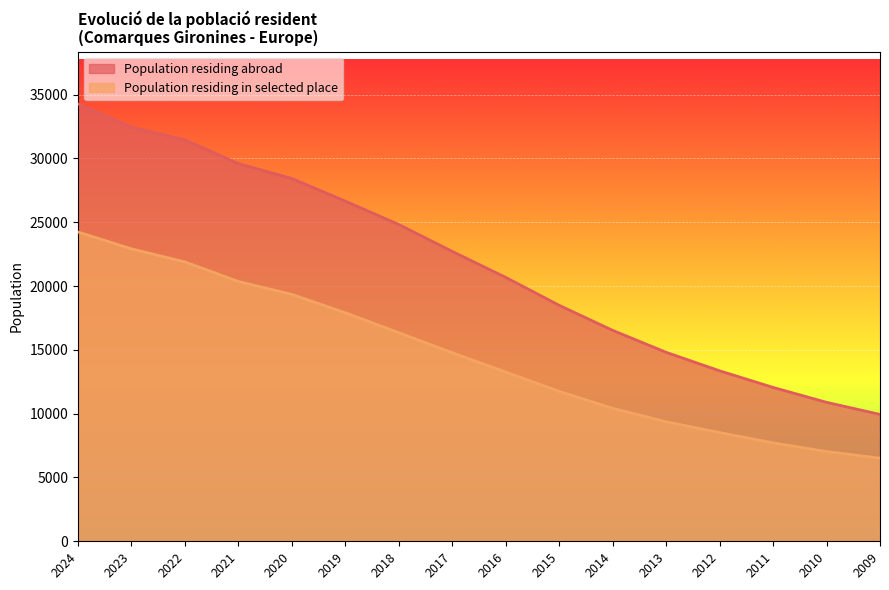

Does the chart display data point markers on the line(s)?

No